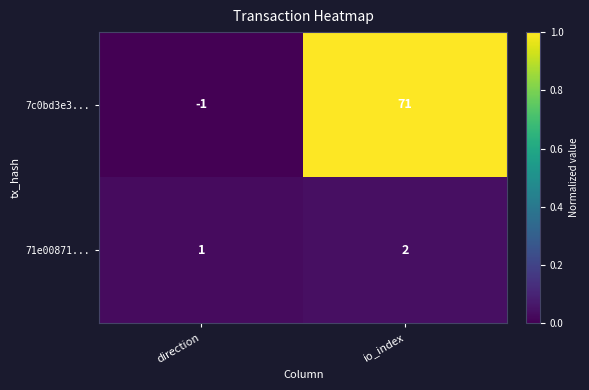

Which series has the widest spread of values?

7c0bd3e3...